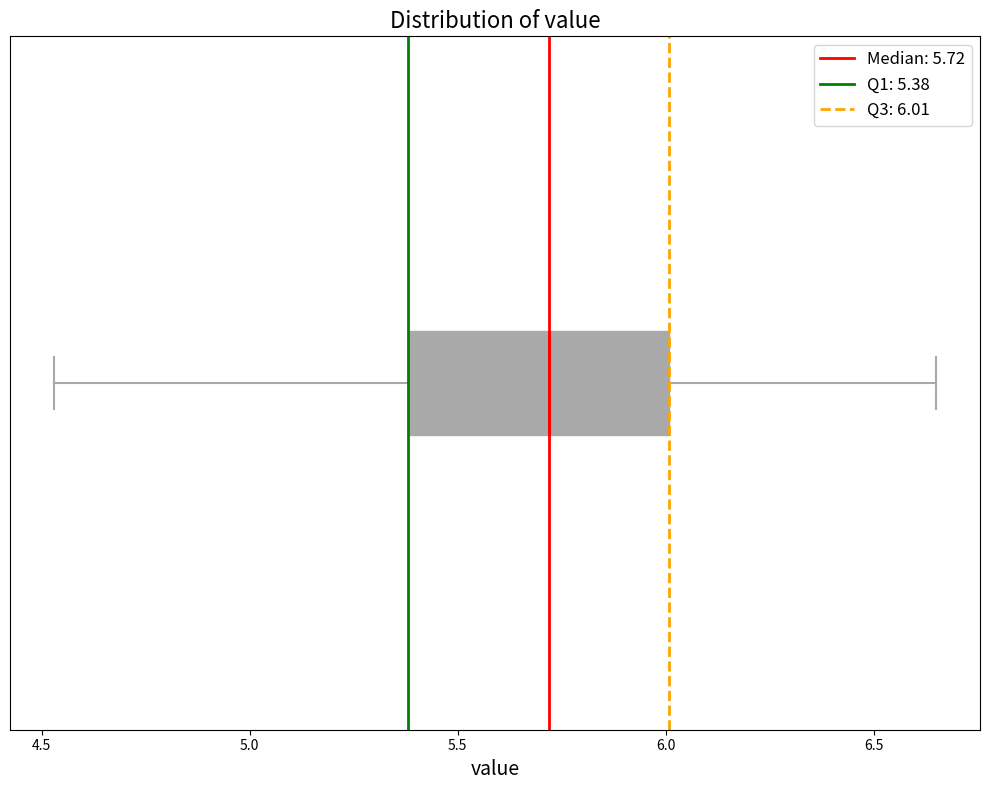

Transcribe this box plot: give where the median line is, the range the box spans, and where the two whiskers end, as read against the x-axis. The values are not printed on the chart, so give them approximately, as read against the axis.

median 5.70, box 5.40 to 6.00, whiskers 4.55 to 6.65